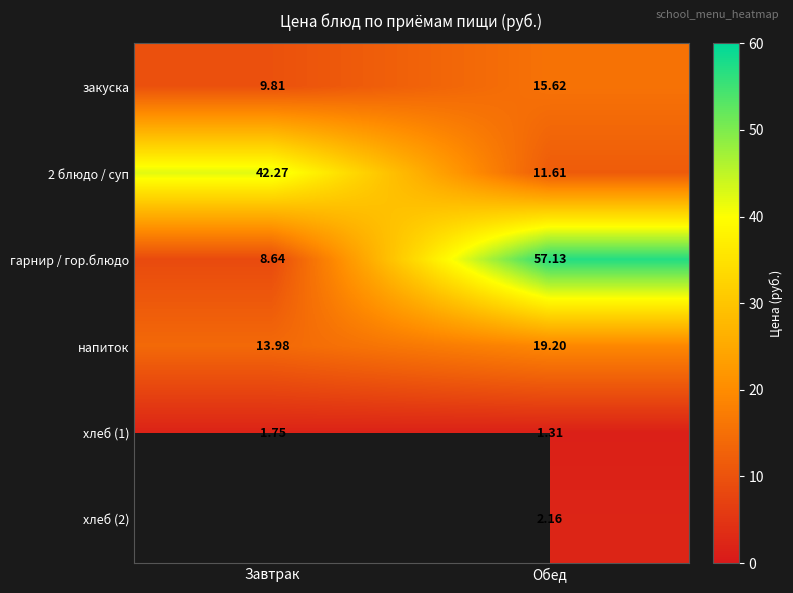

The value of напиток at Завтрак is 14.0. True or false?

True